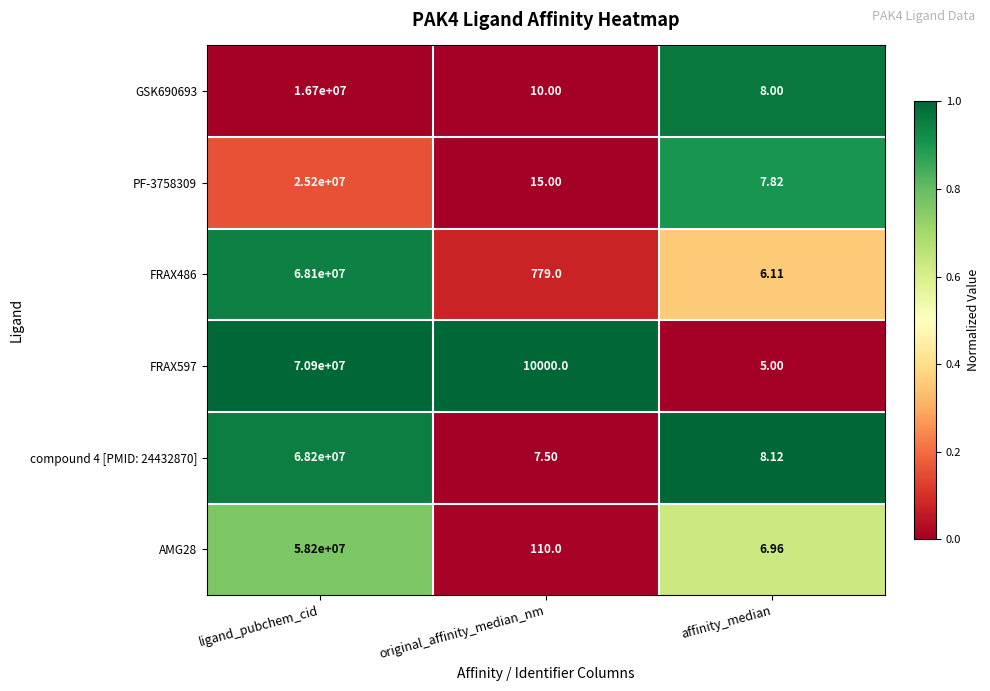

Which category has the lowest value across all series?

affinity_median